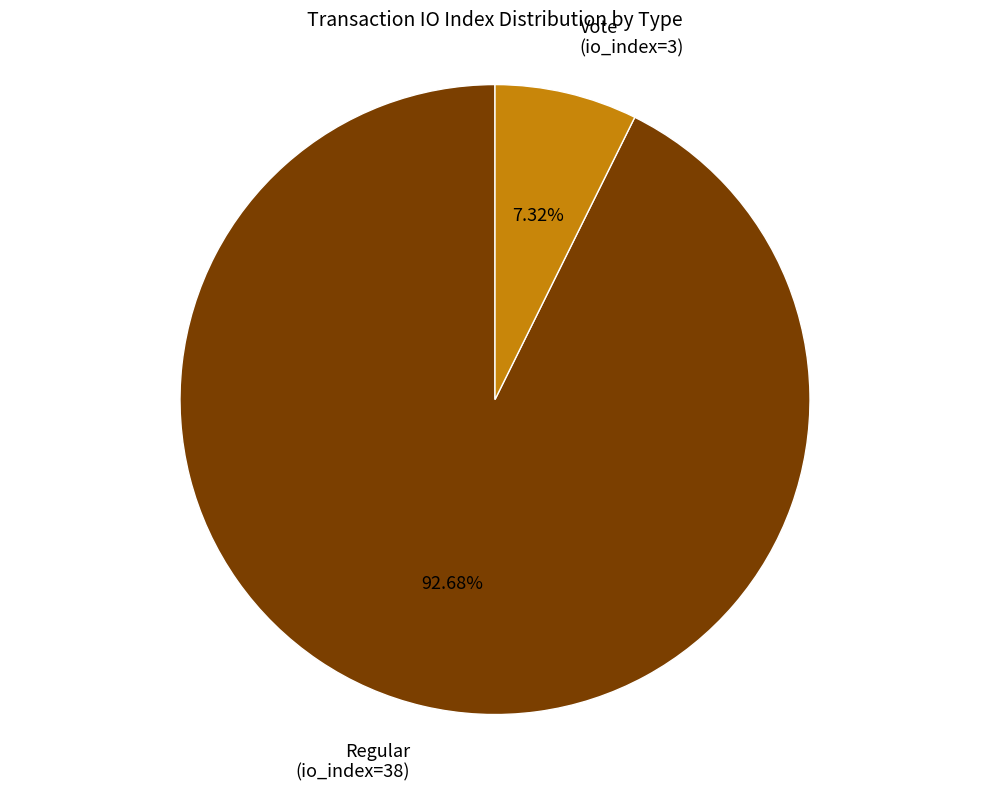

Does any single category account for the majority?

Yes